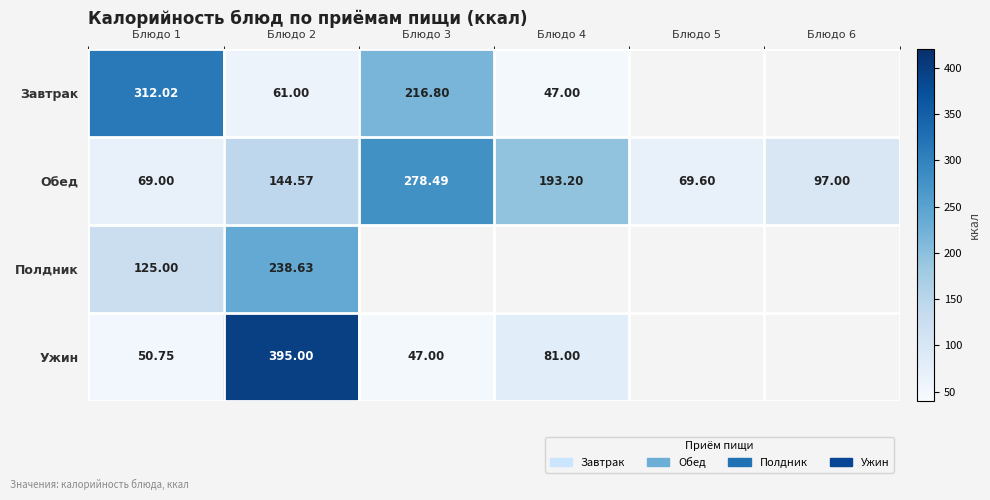

Which has a higher value, Блюдо 2 or Блюдо 4?

Блюдо 2